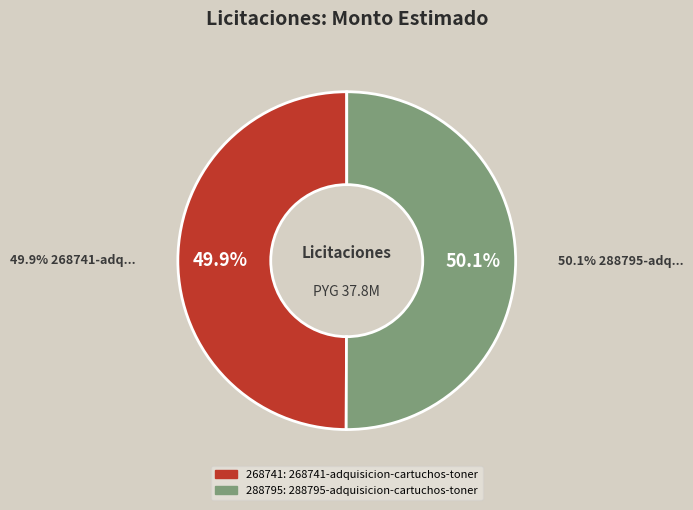

What is the smallest slice in the pie chart?

268741-adquisicion-cartuchos-toner